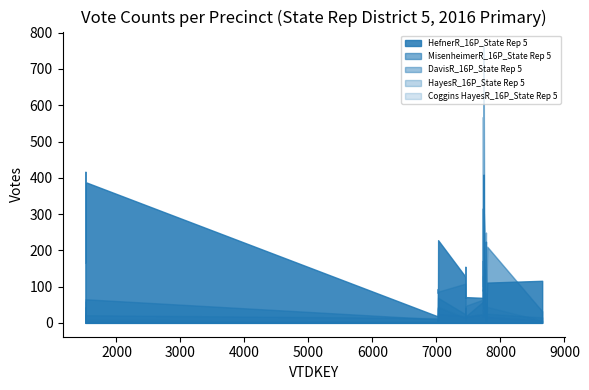

What is the greatest value displayed?

765